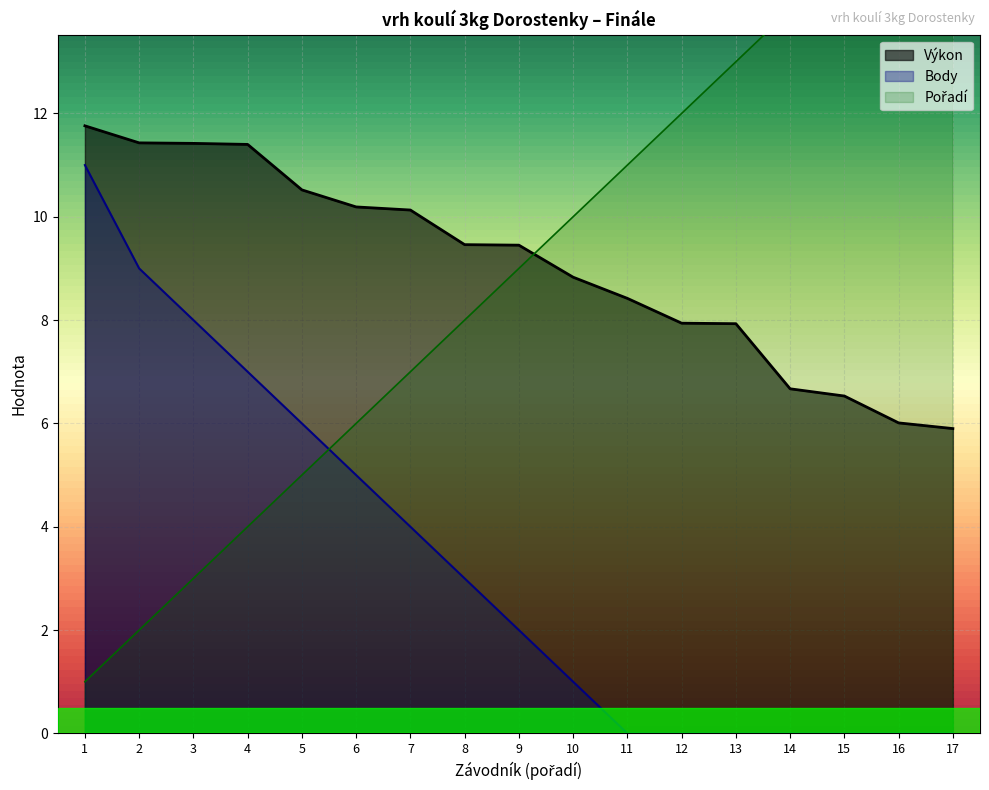

The value of Výkon at 3 is 11.4. True or false?

True